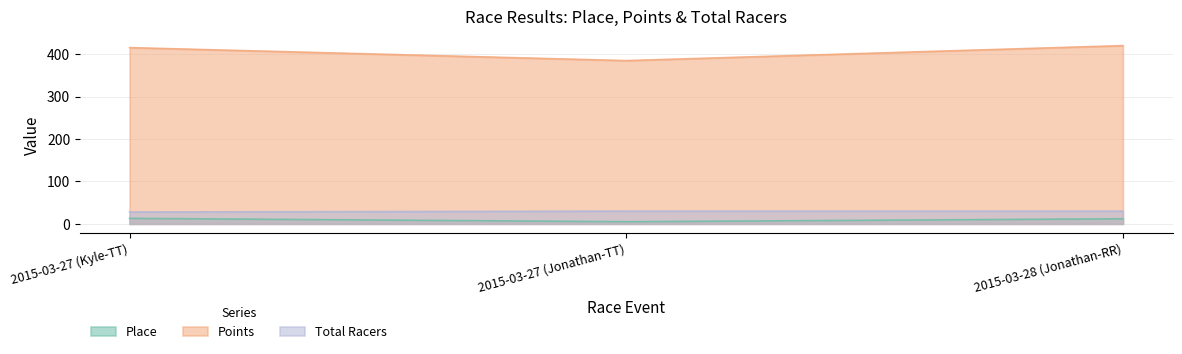

Count the number of categories in the chart.

3